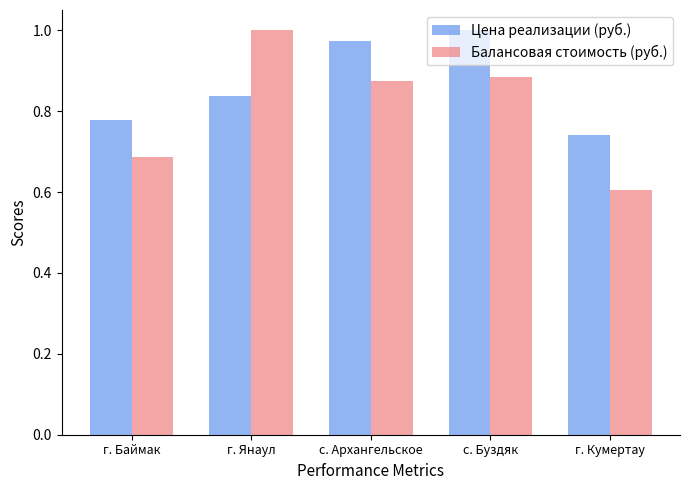

List the series in order of their overall mean, lowest first.

Балансовая стоимость (руб.), Цена реализации (руб.)